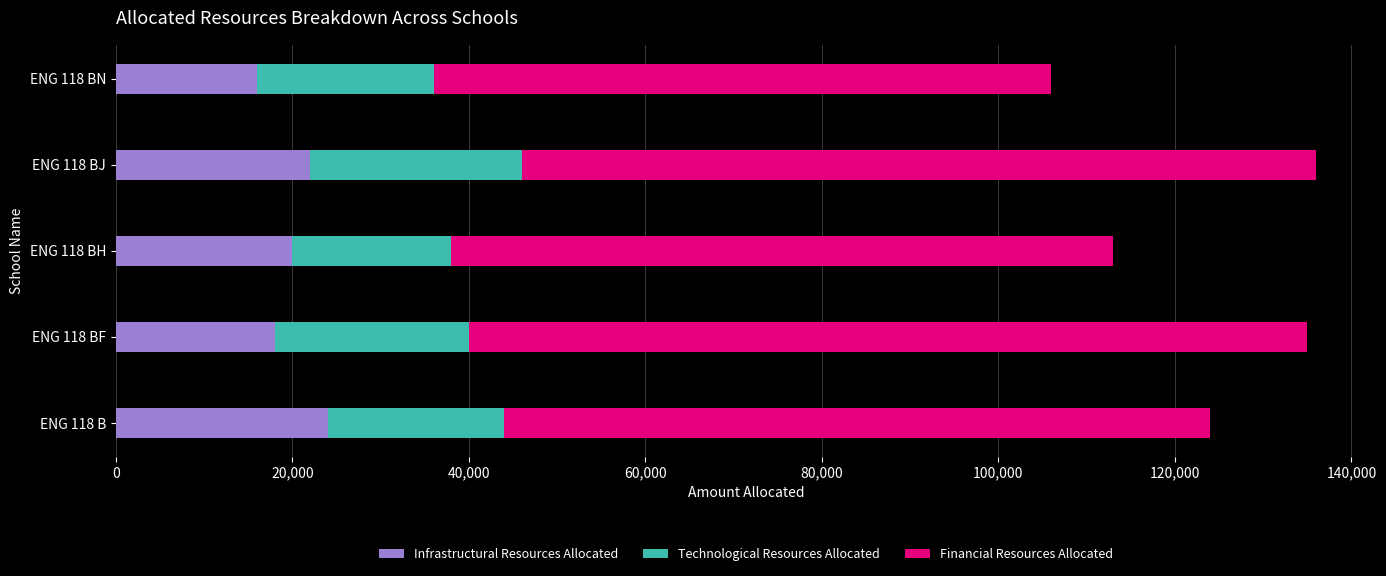

What is the total value across all series at ENG 118 BJ?

136000